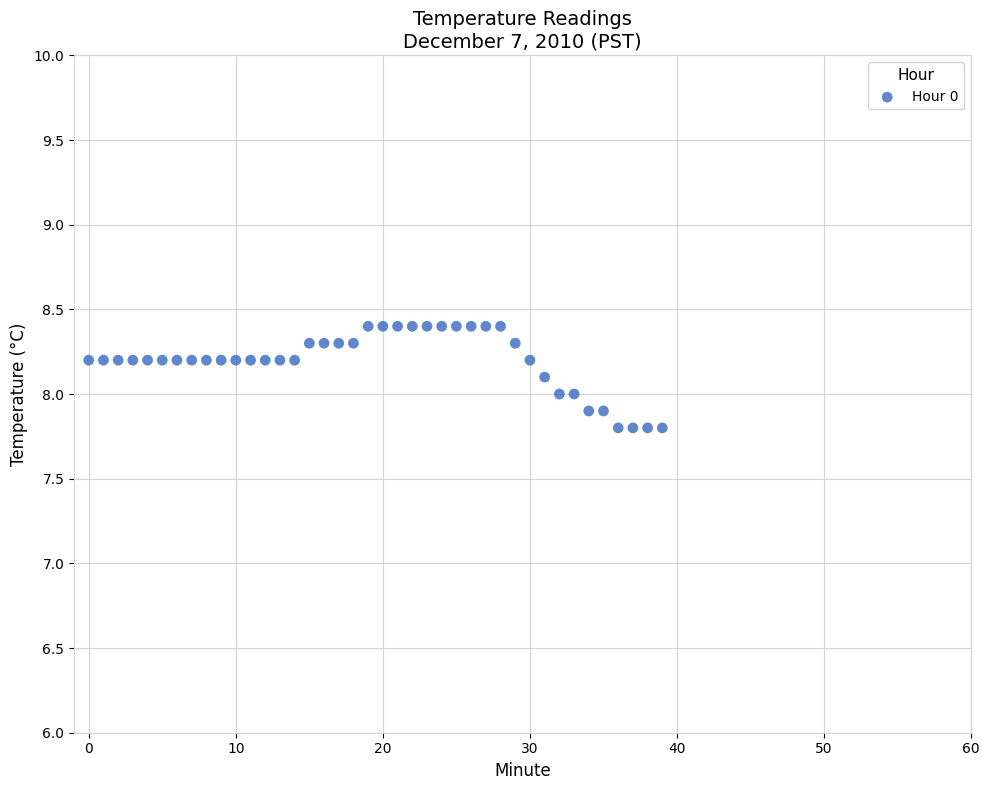

What is the range of Y values (max minus min)?

0.6